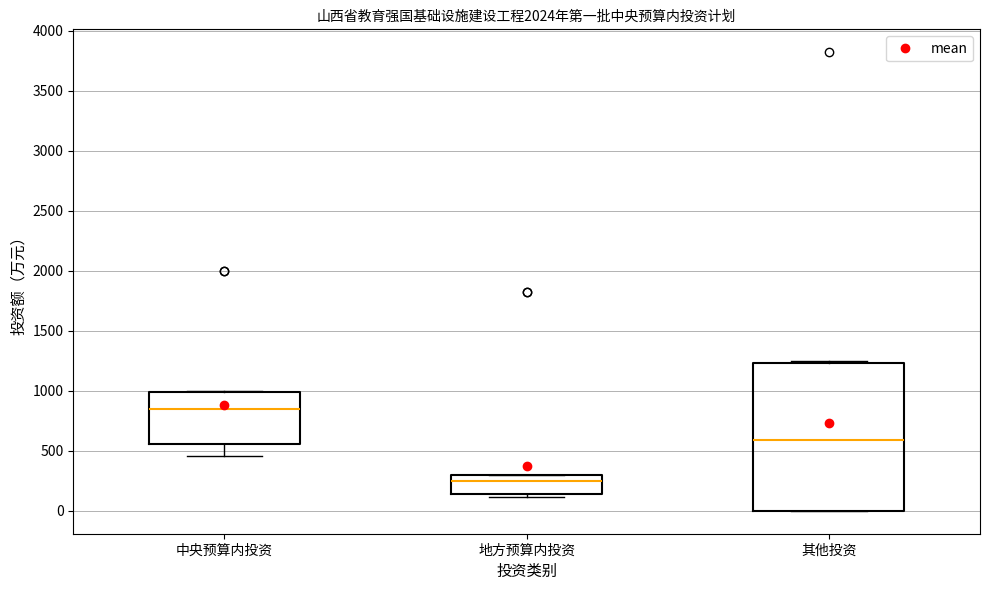

Where does the median line of the box for 中央预算内投资 sit on the y-axis? The values are not printed on the chart, so give them approximately, as read against the axis.

850